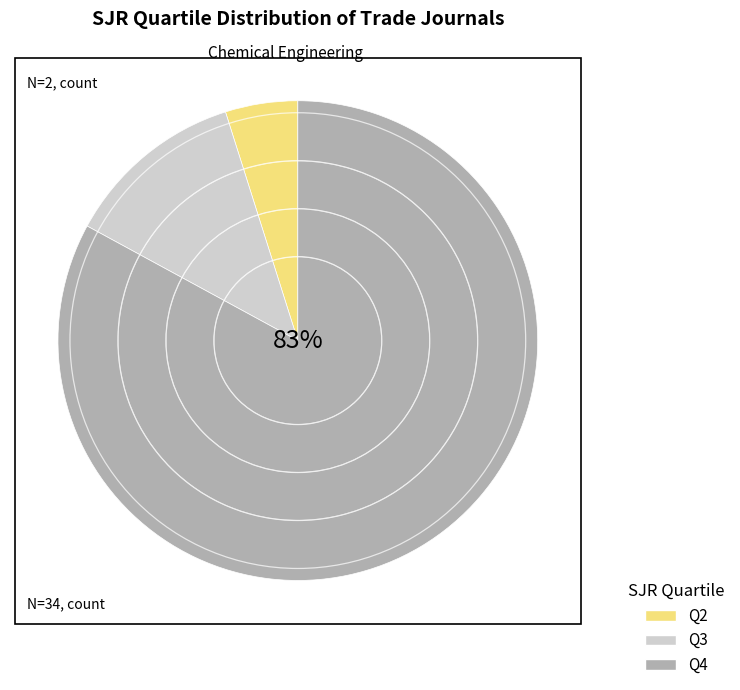

Does Q2 represent more than half of the total?

No